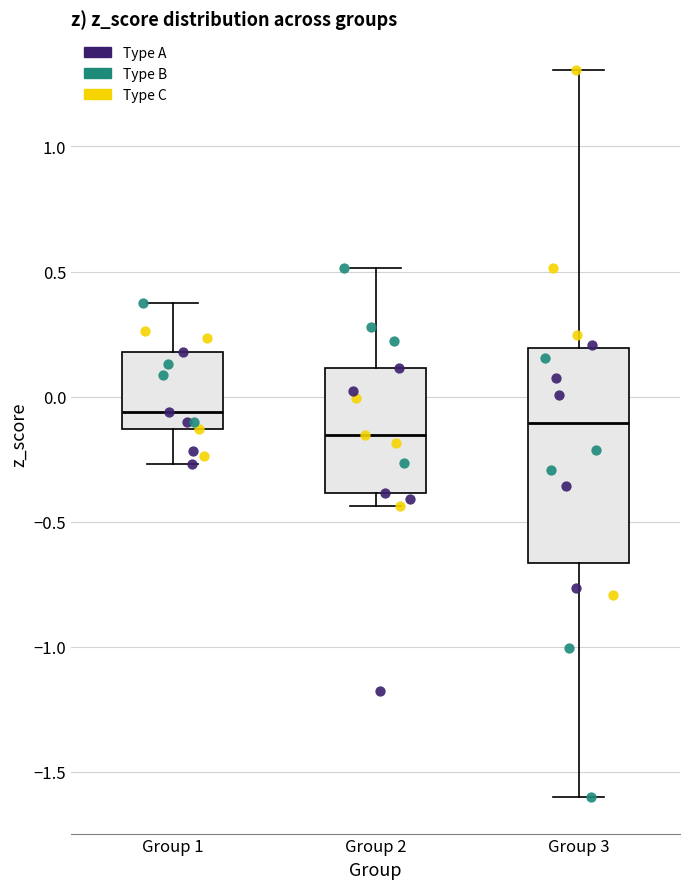

Reading left to right, read every box against the y-axis: the position of its median line, the range the box covers, and the ends of its whiskers. The values are not printed on the chart, so give them approximately, as read against the axis.

Group 1: median -0.05, box -0.15 to 0.20, whiskers -0.25 to 0.35
Group 2: median -0.15, box -0.40 to 0.10, whiskers -0.45 to 0.50
Group 3: median -0.10, box -0.65 to 0.20, whiskers -1.60 to 1.30